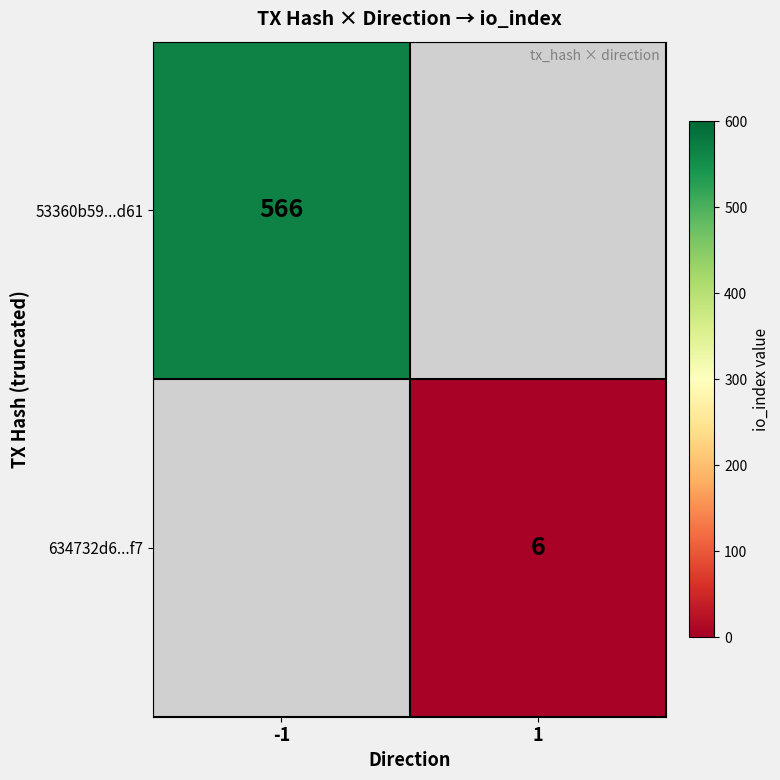

Between 1 and -1, which is larger?

-1